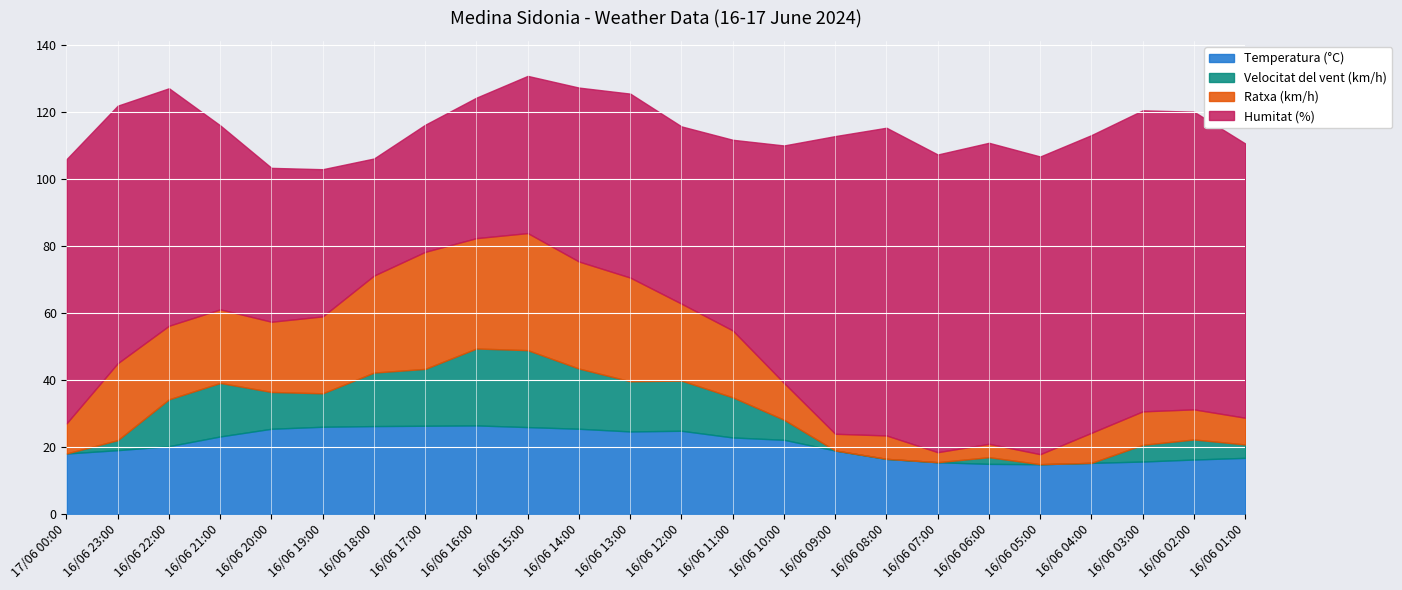

Reading right to left, transcribe all the data shown in this chart.

Temperatura (°C): 16/06 01:00=16.7	16/06 02:00=16.2	16/06 03:00=15.6	16/06 04:00=15.2	16/06 05:00=14.8	16/06 06:00=14.9	16/06 07:00=15.4	16/06 08:00=16.4	16/06 09:00=18.9	16/06 10:00=22.1	16/06 11:00=22.8	16/06 12:00=24.8	16/06 13:00=24.6	16/06 14:00=25.4	16/06 15:00=25.9	16/06 16:00=26.4	16/06 17:00=26.3	16/06 18:00=26.2	16/06 19:00=26.0	16/06 20:00=25.4	16/06 21:00=23.1	16/06 22:00=20.2	16/06 23:00=19.0	17/06 00:00=18.0
Velocitat del vent (km/h): 16/06 01:00=4.0	16/06 02:00=6.0	16/06 03:00=5.0	16/06 04:00=0.0	16/06 05:00=0.0	16/06 06:00=2.0	16/06 07:00=0.0	16/06 08:00=0.0	16/06 09:00=0.0	16/06 10:00=6.0	16/06 11:00=12.0	16/06 12:00=15.0	16/06 13:00=15.0	16/06 14:00=18.0	16/06 15:00=23.0	16/06 16:00=23.0	16/06 17:00=17.0	16/06 18:00=16.0	16/06 19:00=10.0	16/06 20:00=11.0	16/06 21:00=16.0	16/06 22:00=14.0	16/06 23:00=3.0	17/06 00:00=0.0
Ratxa (km/h): 16/06 01:00=8.0	16/06 02:00=9.0	16/06 03:00=10.0	16/06 04:00=9.0	16/06 05:00=3.0	16/06 06:00=4.0	16/06 07:00=3.0	16/06 08:00=7.0	16/06 09:00=5.0	16/06 10:00=11.0	16/06 11:00=20.0	16/06 12:00=23.0	16/06 13:00=31.0	16/06 14:00=32.0	16/06 15:00=35.0	16/06 16:00=33.0	16/06 17:00=35.0	16/06 18:00=29.0	16/06 19:00=23.0	16/06 20:00=21.0	16/06 21:00=22.0	16/06 22:00=22.0	16/06 23:00=23.0	17/06 00:00=9.0
Humitat (%): 16/06 01:00=82.0	16/06 02:00=89.0	16/06 03:00=90.0	16/06 04:00=89.0	16/06 05:00=89.0	16/06 06:00=90.0	16/06 07:00=89.0	16/06 08:00=92.0	16/06 09:00=89.0	16/06 10:00=71.0	16/06 11:00=57.0	16/06 12:00=53.0	16/06 13:00=55.0	16/06 14:00=52.0	16/06 15:00=47.0	16/06 16:00=42.0	16/06 17:00=38.0	16/06 18:00=35.0	16/06 19:00=44.0	16/06 20:00=46.0	16/06 21:00=55.0	16/06 22:00=71.0	16/06 23:00=77.0	17/06 00:00=79.0